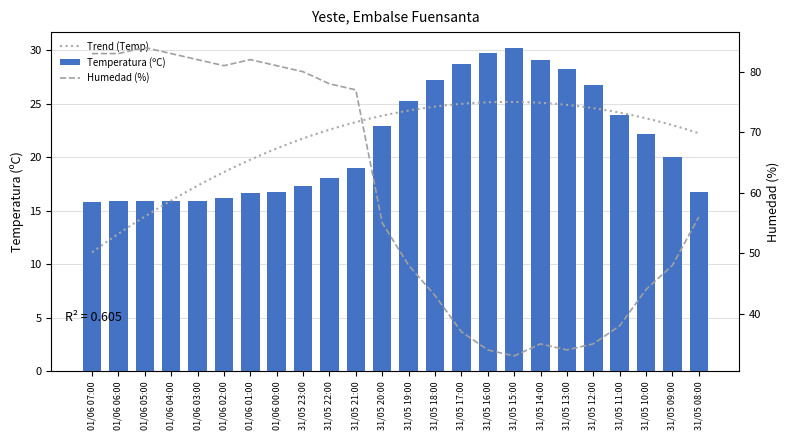

Reading left to right, list all the values displayed in this chart.

Temperatura (ºC): 15.8	15.9	15.9	15.9	15.9	16.2	16.7	16.8	17.3	18.1	19.0	22.9	25.3	27.2	28.7	29.8	30.2	29.1	28.3	26.8	24.0	22.2	20.0	16.8
Humedad (%): 83.0	83.0	84.0	83.0	82.0	81.0	82.0	81.0	80.0	78.0	77.0	55.0	48.0	43.0	37.0	34.0	33.0	35.0	34.0	35.0	38.0	44.0	48.0	56.0